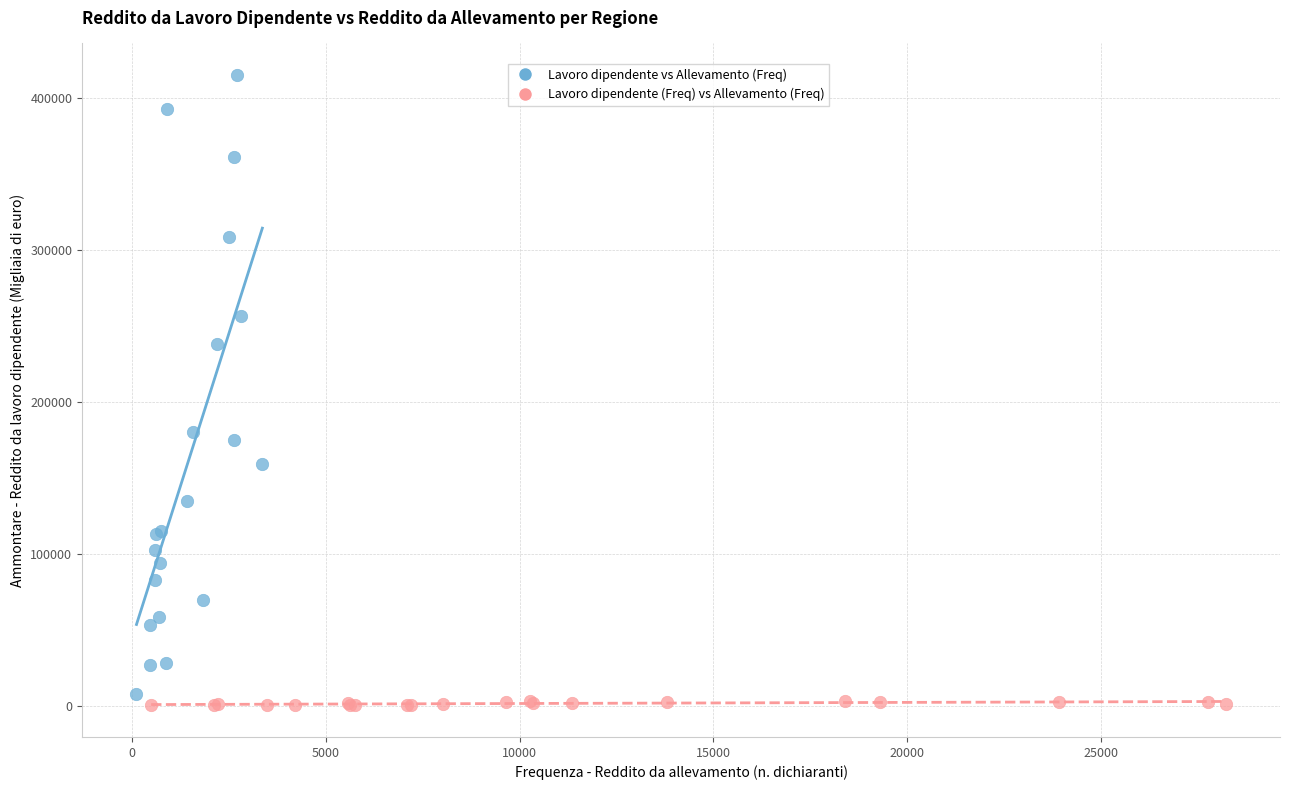

Which series has the largest Y range (max minus min)?

Lavoro dipendente vs Allevamento (Freq)